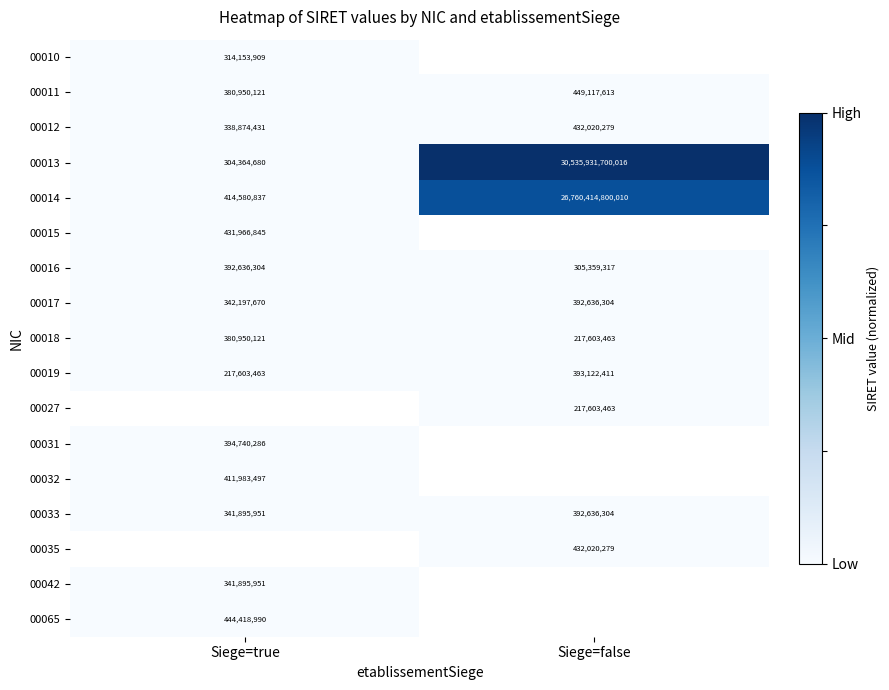

What is the maximum value shown in the chart?

1.0